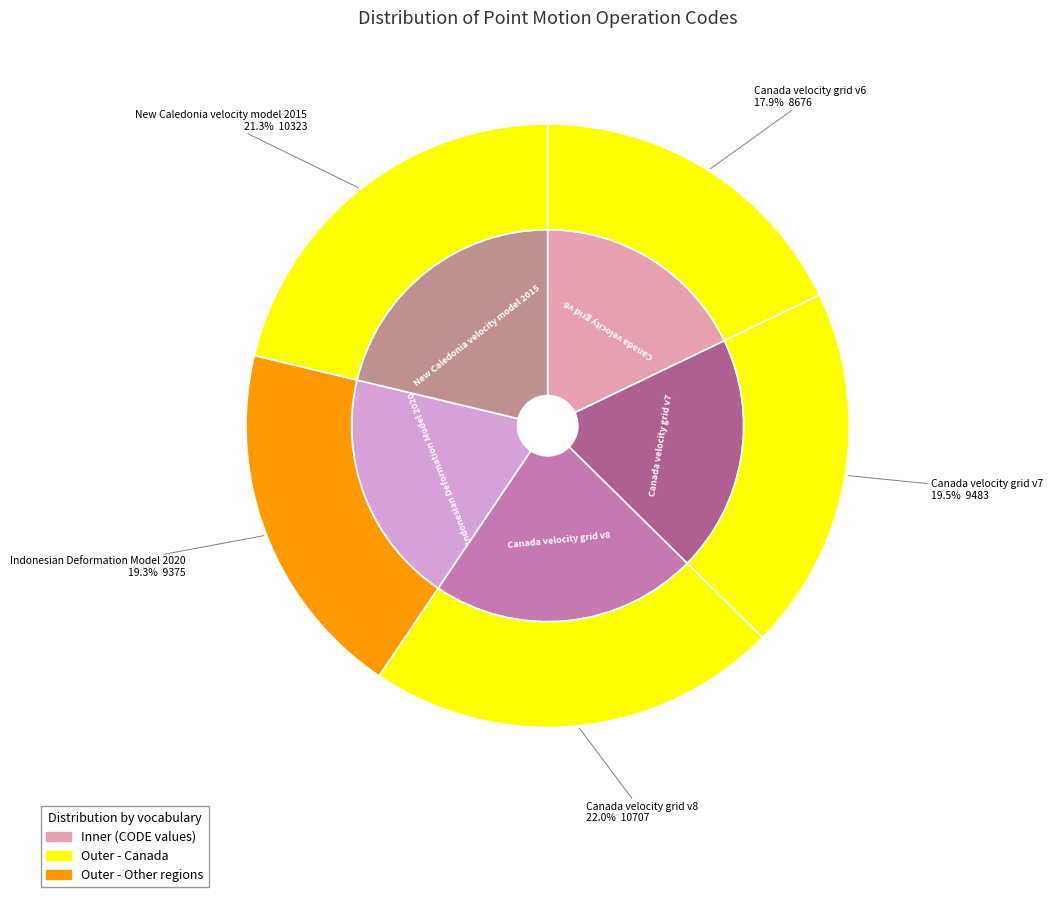

Which slice is the largest?

Canada velocity grid v8